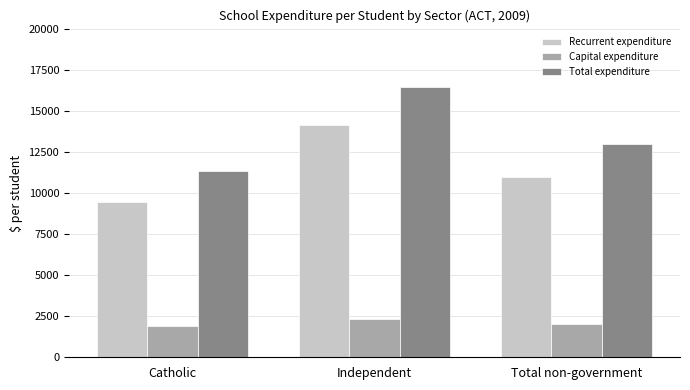

Which series has the largest total across all categories?

Total expenditure